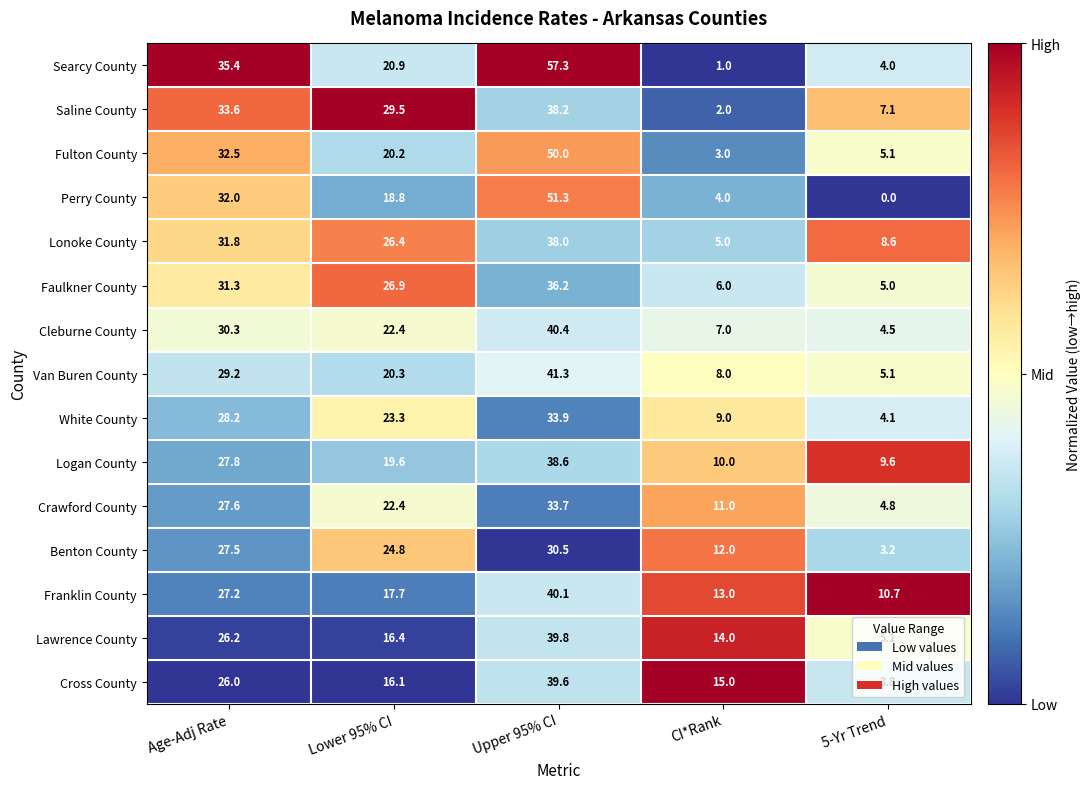

True or false: Franklin County has a value of 40.1 at Upper 95% CI.

True